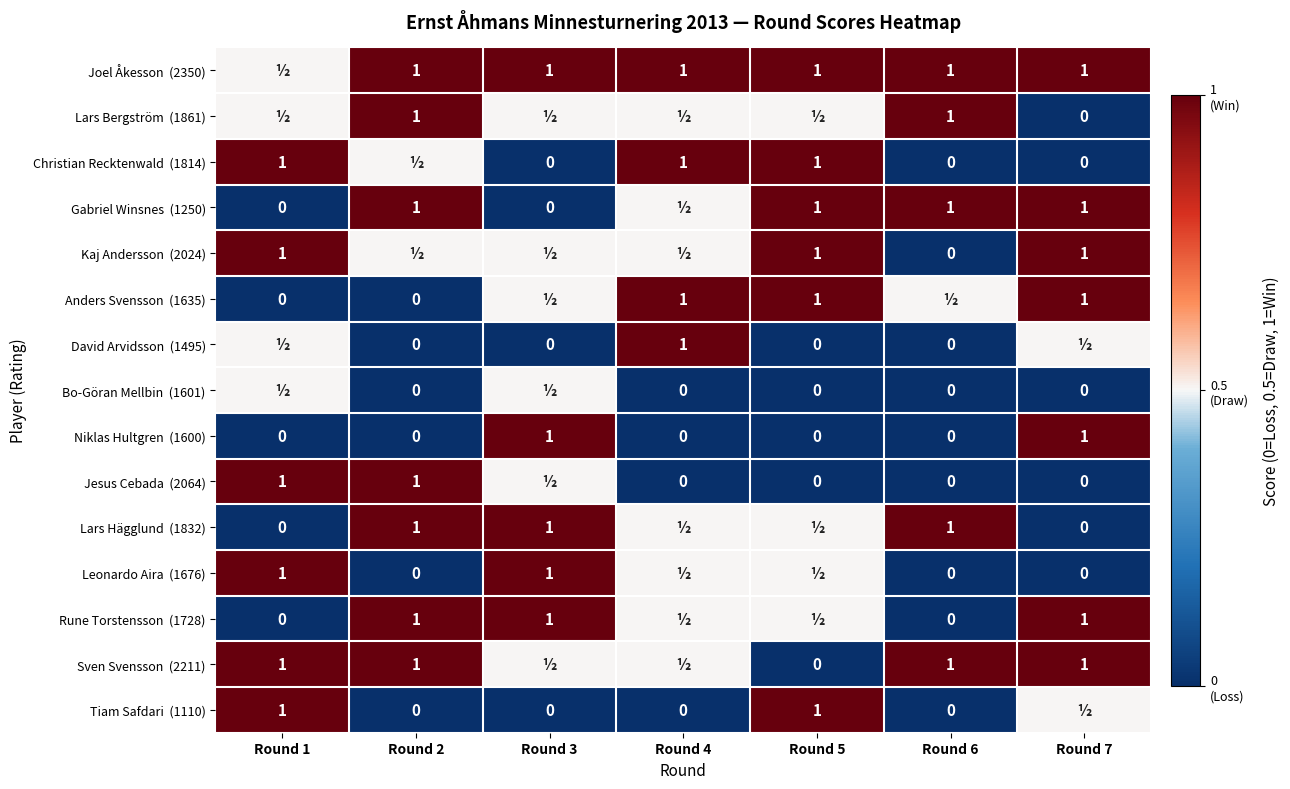

At which category is the sum across all series the highest?

Round 1